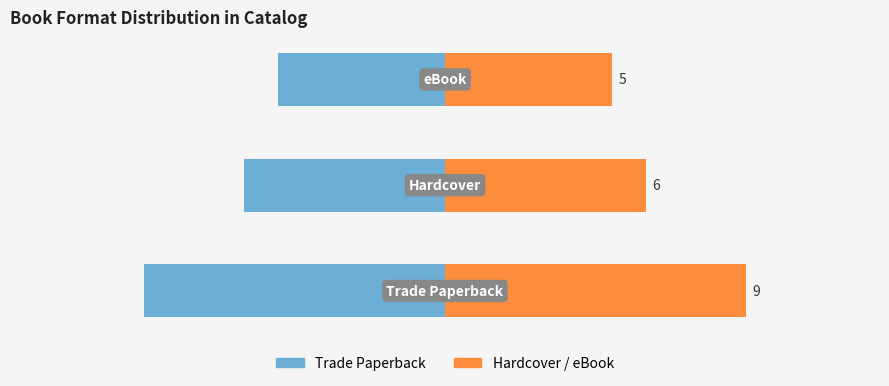

True or false: Hardcover / eBook has a value of 4 at −10.

False